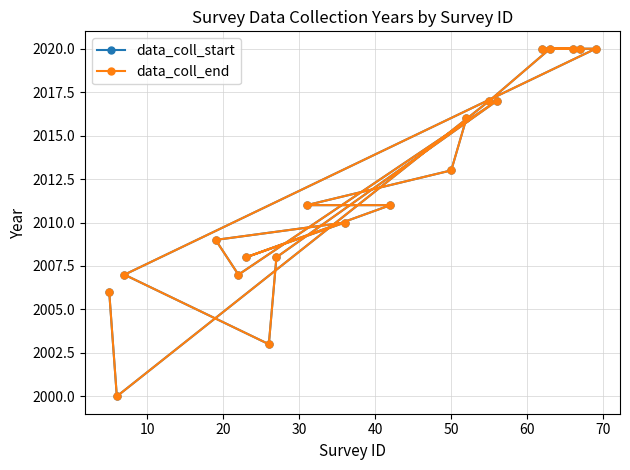

What is the sum of all data_coll_end values?

40243